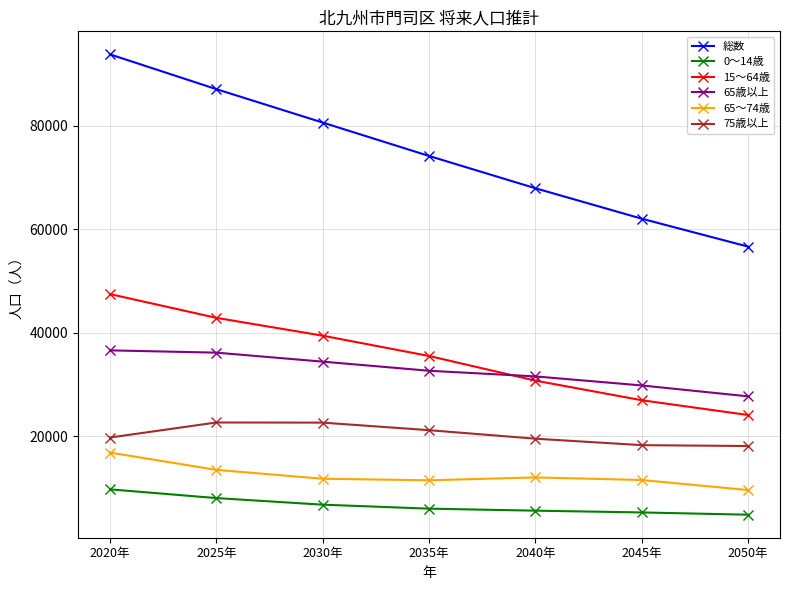

True or false: 15～64歳 has a value of 12219 at 2050年.

False